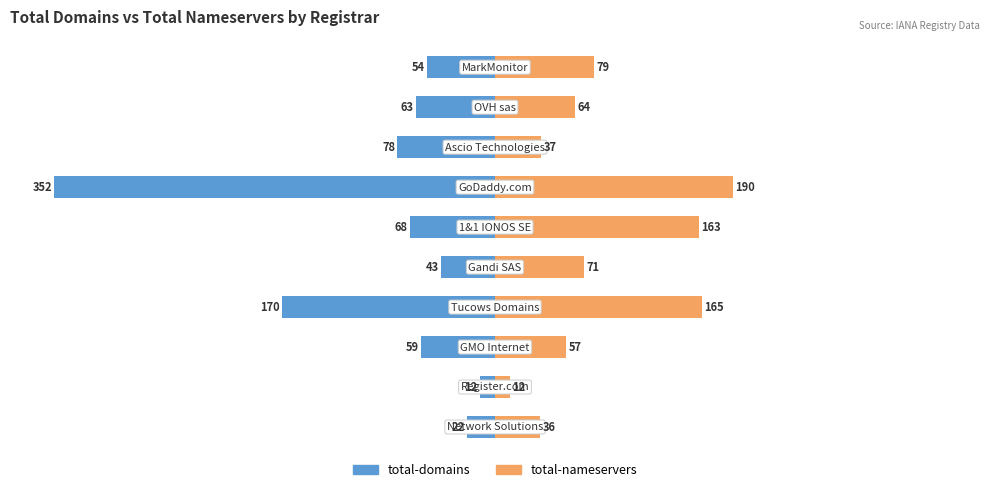

How many bars are there in total?

20